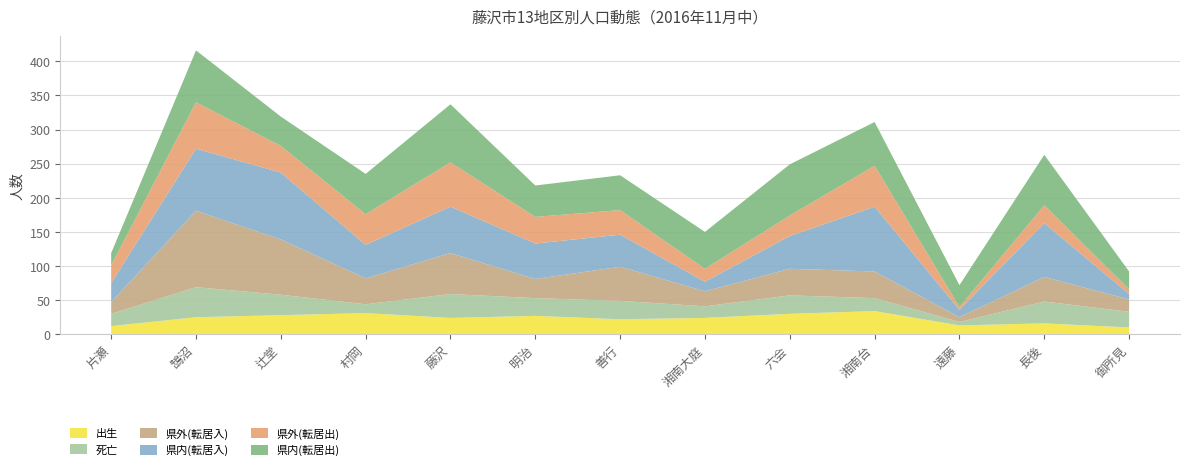

Reading left to right, extract all data points from this chart.

出生: 片瀬=12	鵠沼=25	辻堂=28	村岡=31	藤沢=24	明治=27	善行=22	湘南大庭=24	六会=30	湘南台=34	遠藤=13	長後=16	御所見=10
死亡: 片瀬=18	鵠沼=44	辻堂=30	村岡=13	藤沢=35	明治=26	善行=27	湘南大庭=17	六会=27	湘南台=19	遠藤=5	長後=32	御所見=23
県外(転居入): 片瀬=17	鵠沼=112	辻堂=81	村岡=38	藤沢=60	明治=28	善行=50	湘南大庭=22	六会=39	湘南台=39	遠藤=7	長後=36	御所見=18
県内(転居入): 片瀬=28	鵠沼=91	辻堂=98	村岡=49	藤沢=68	明治=52	善行=47	湘南大庭=14	六会=48	湘南台=95	遠藤=11	長後=79	御所見=8
県外(転居出): 片瀬=26	鵠沼=68	辻堂=39	村岡=45	藤沢=65	明治=39	善行=36	湘南大庭=19	六会=30	湘南台=60	遠藤=4	長後=26	御所見=7
県内(転居出): 片瀬=18	鵠沼=76	辻堂=43	村岡=59	藤沢=85	明治=46	善行=51	湘南大庭=54	六会=75	湘南台=64	遠藤=32	長後=74	御所見=26